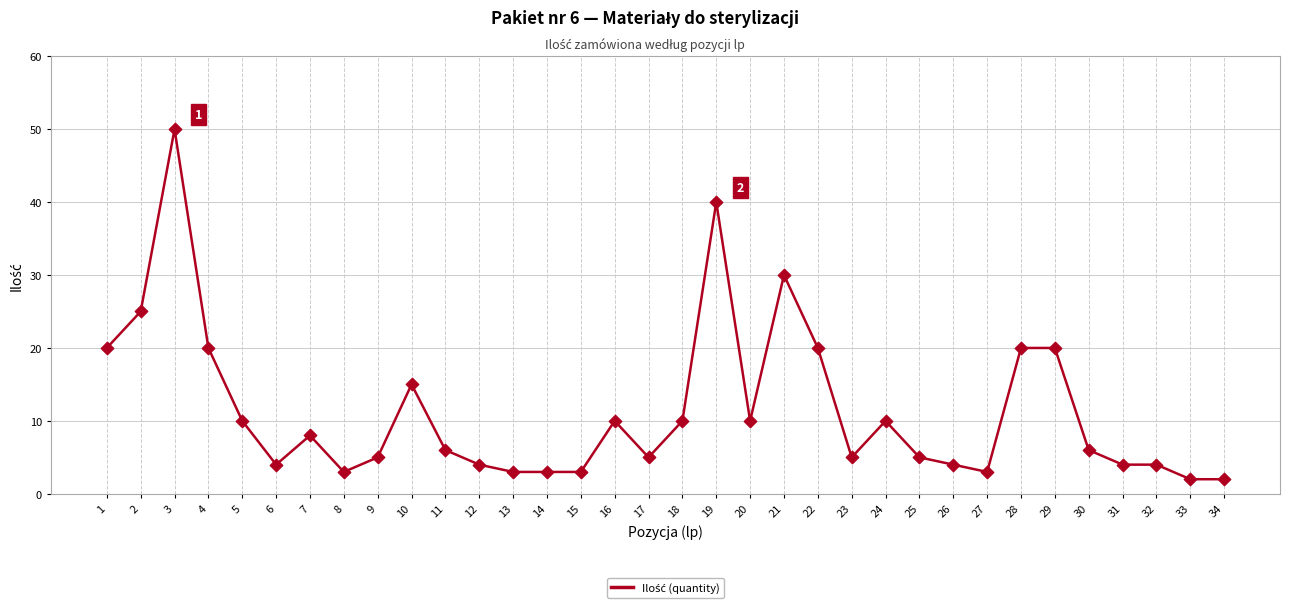

What is the change in value from 11 to 33?

-4